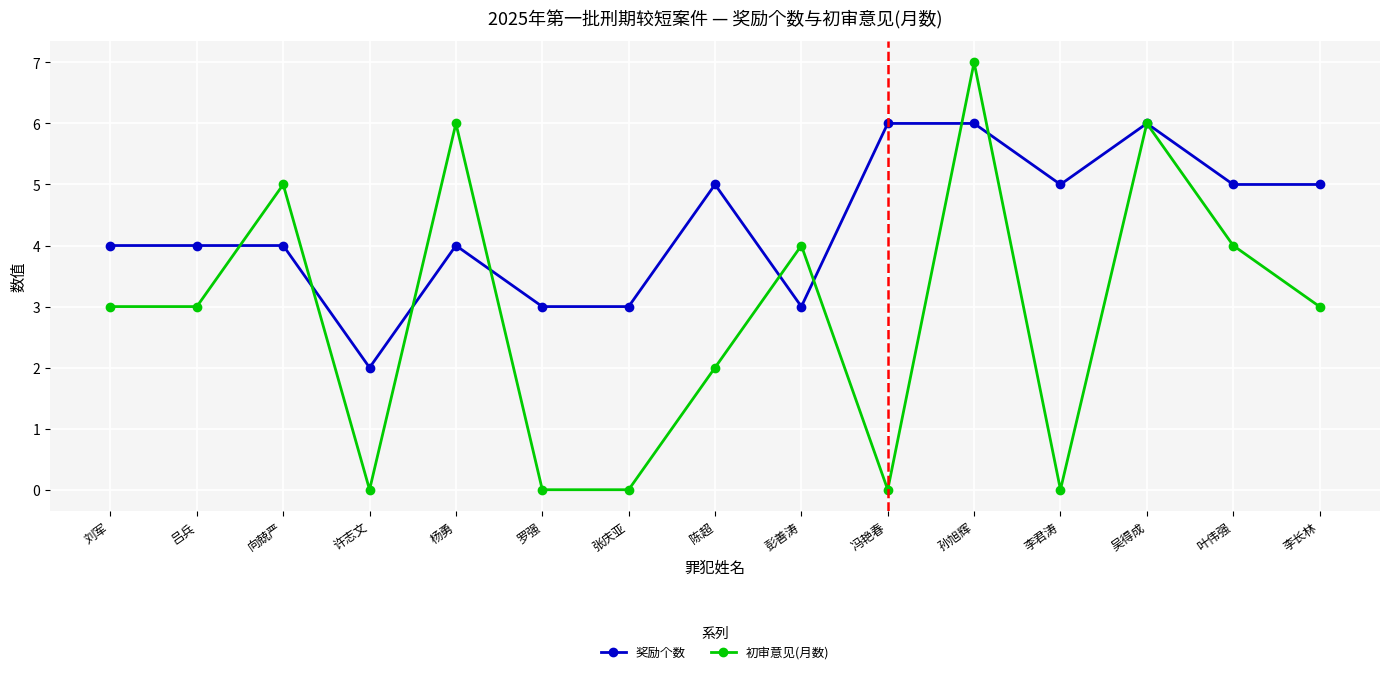

At which label does 奖励个数 reach its minimum?

许志文